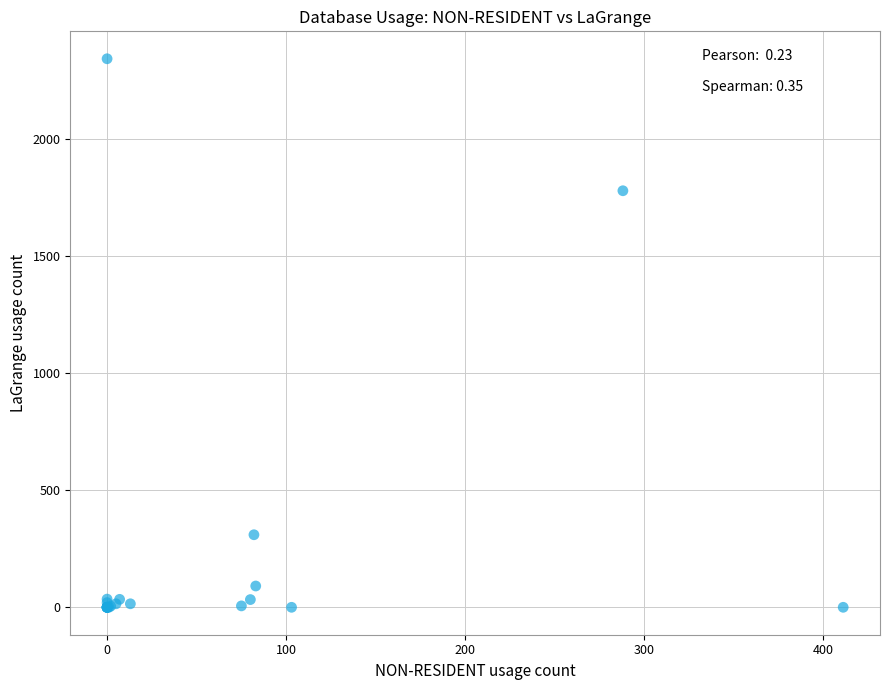

What Y value in the scatter plot is closest to 1172?

1780